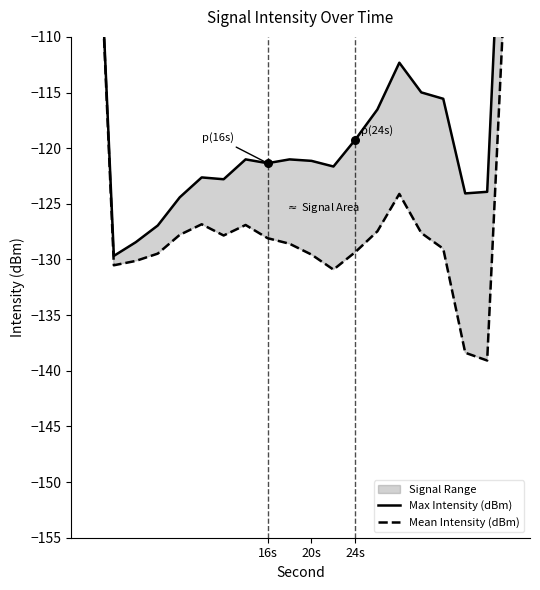

What is the total value across all series at 16s?

-249.4